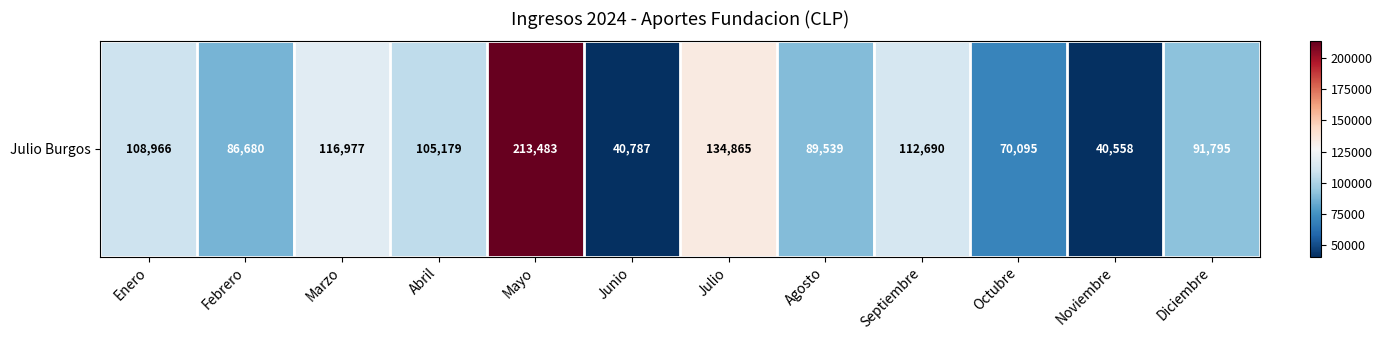

Which has a higher value, Abril or Diciembre?

Abril